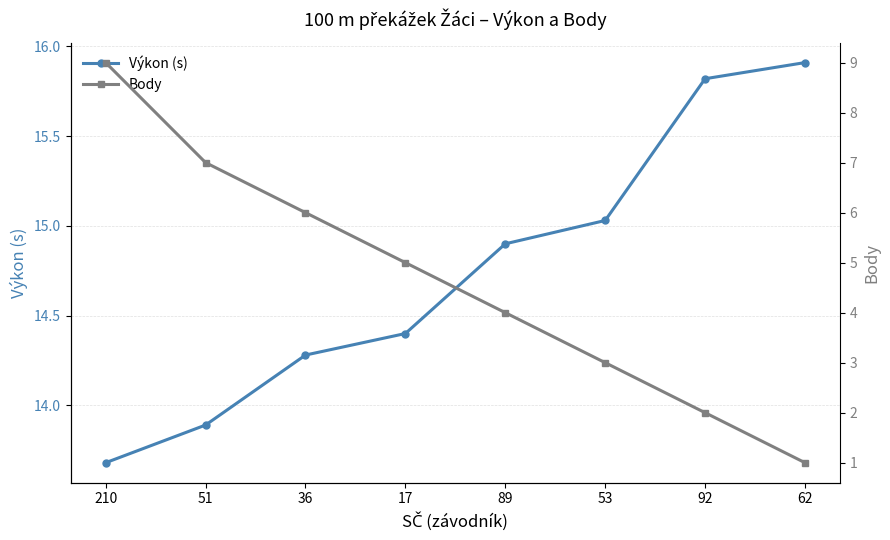

Which series has the largest range (max minus min)?

Body